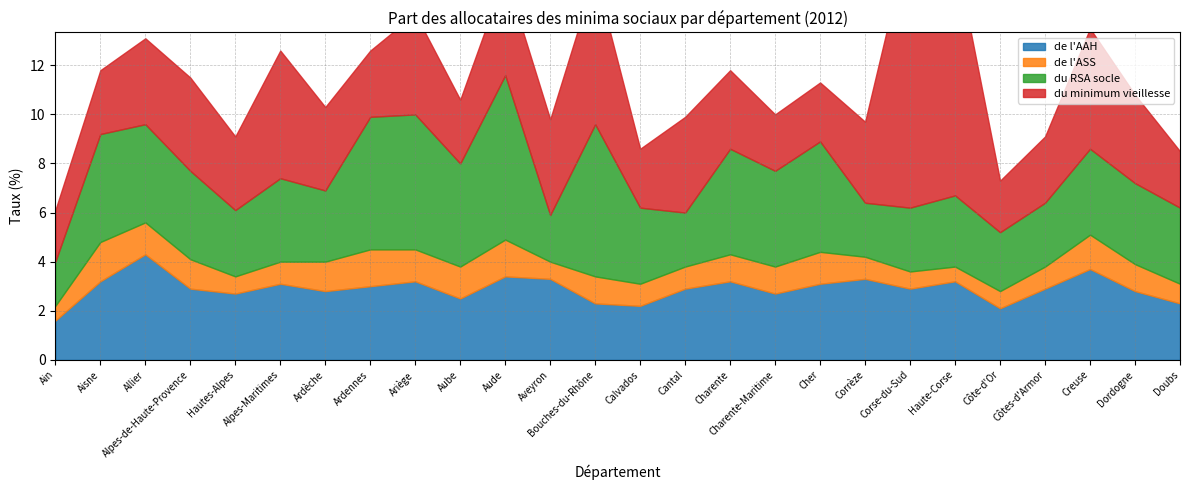

Does the chart have visible grid lines?

Yes